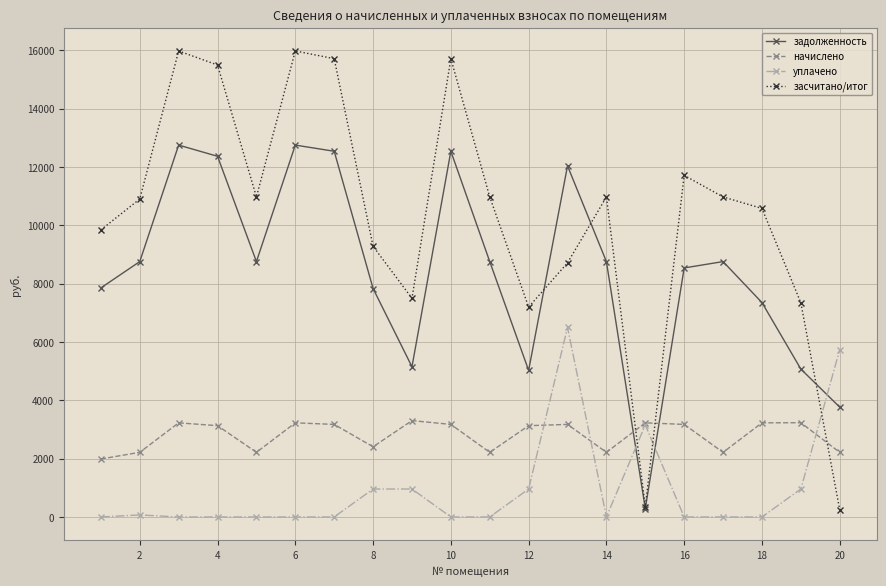

Which series has the widest spread of values?

засчитано/итог